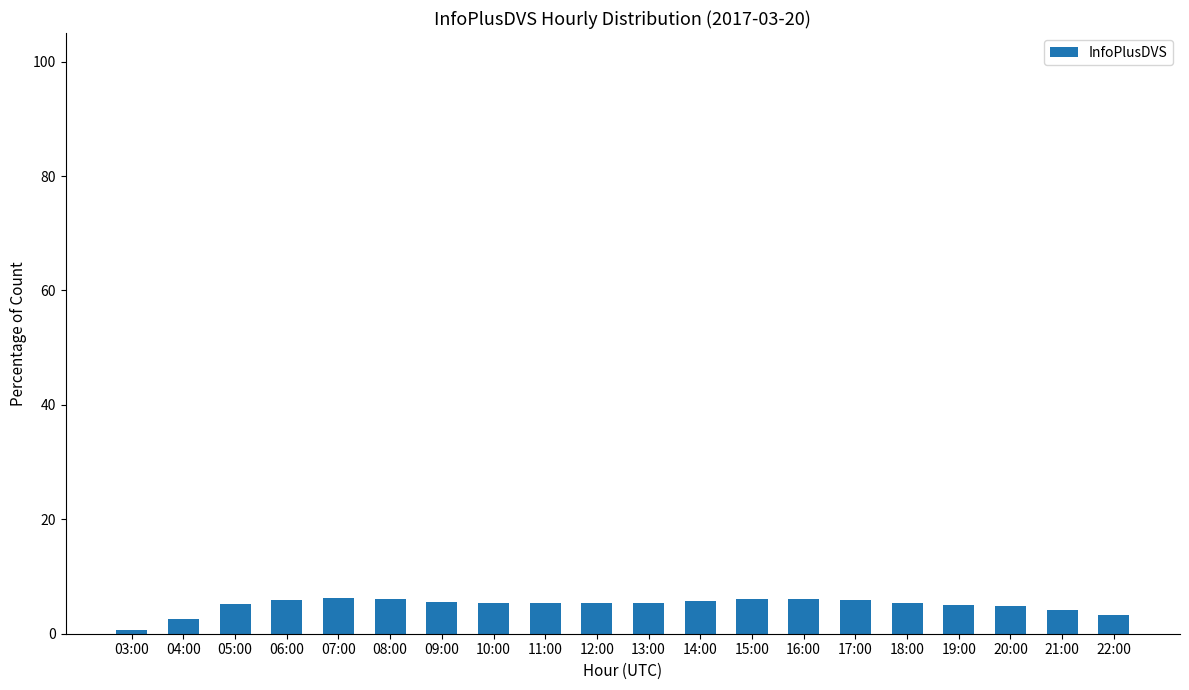

How many series are shown in this chart?

1